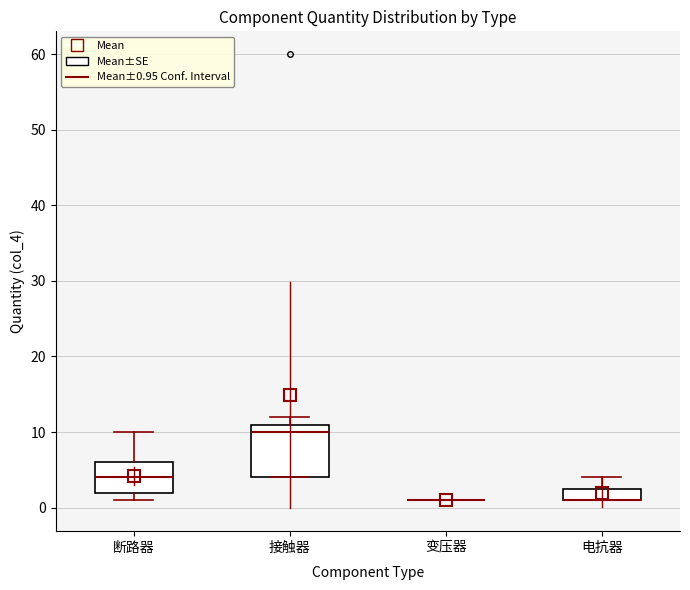

Reading left to right, transcribe this box plot: for each box, give where its median line is, the range the box spans, and where its two whiskers end, as read against the y-axis. The values are not printed on the chart, so give them approximately, as read against the axis.

断路器: median 4, box 2 to 6, whiskers 1 to 10
接触器: median 10, box 4 to 11, whiskers 4 to 12
变压器: box collapsed to a line at 1, whiskers 1 to 1
电抗器: median 1 (drawn on the box's lower edge), box 1 to 3, whiskers 1 to 4